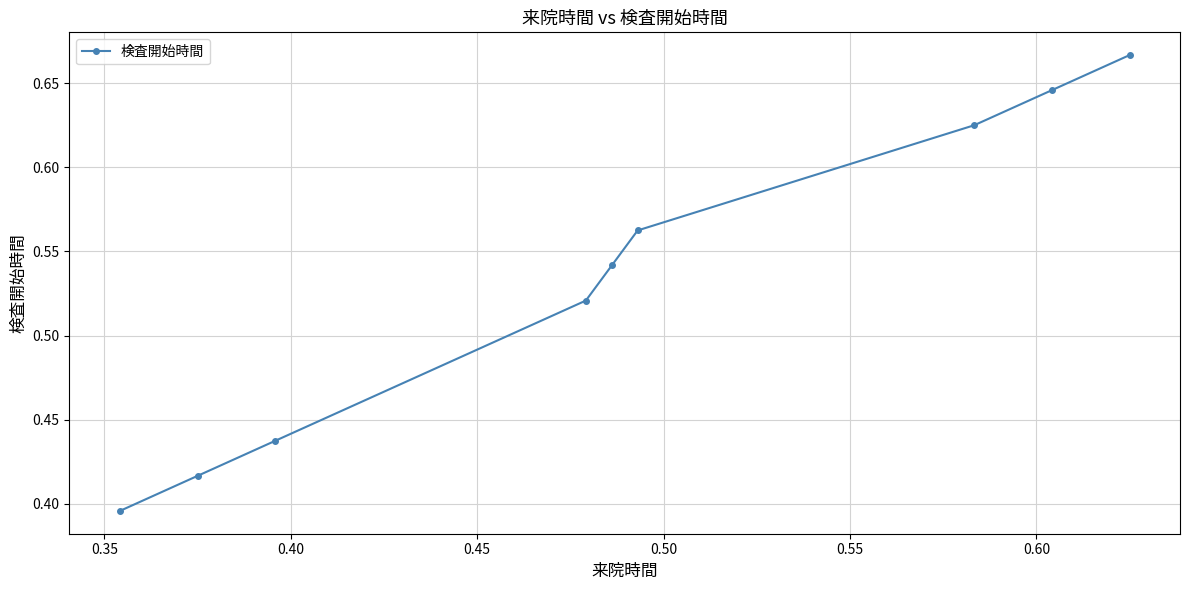

What is the sum of all values?

4.8